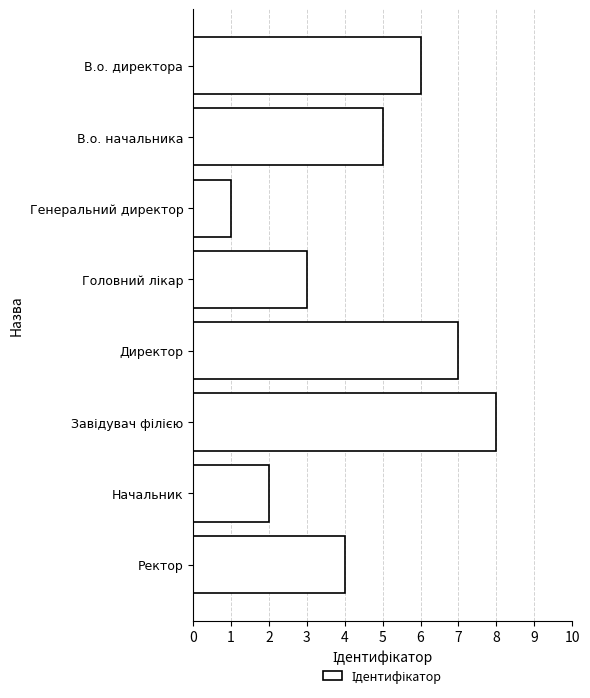

Count the values in the range 3 to 7.

5